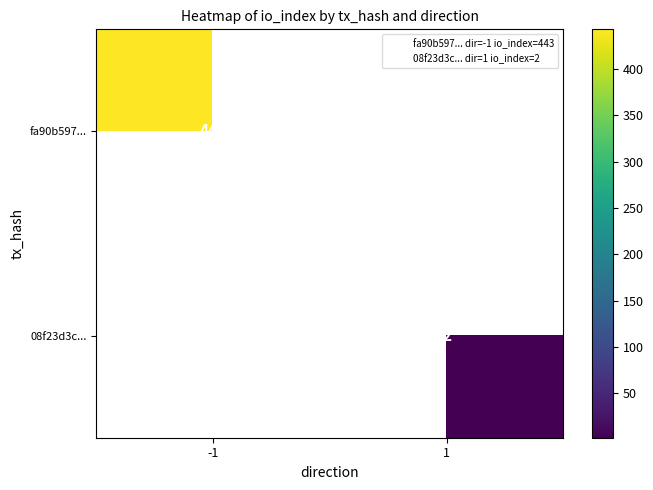

At which category does the chart reach its peak across all series?

-1